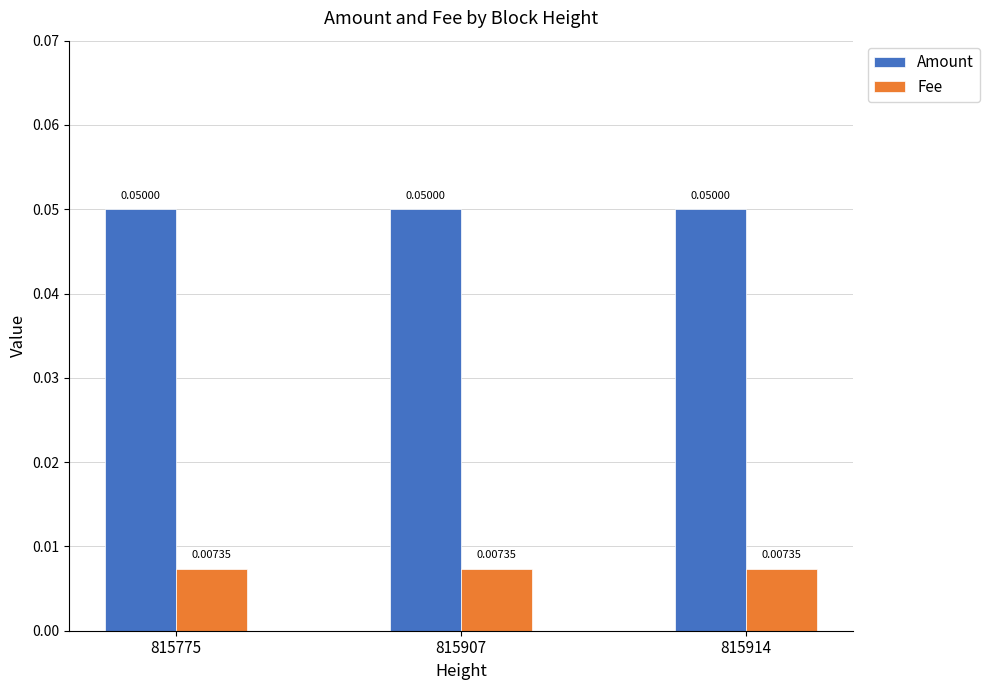

Rank the series by their average value, from lowest to highest.

Fee, Amount